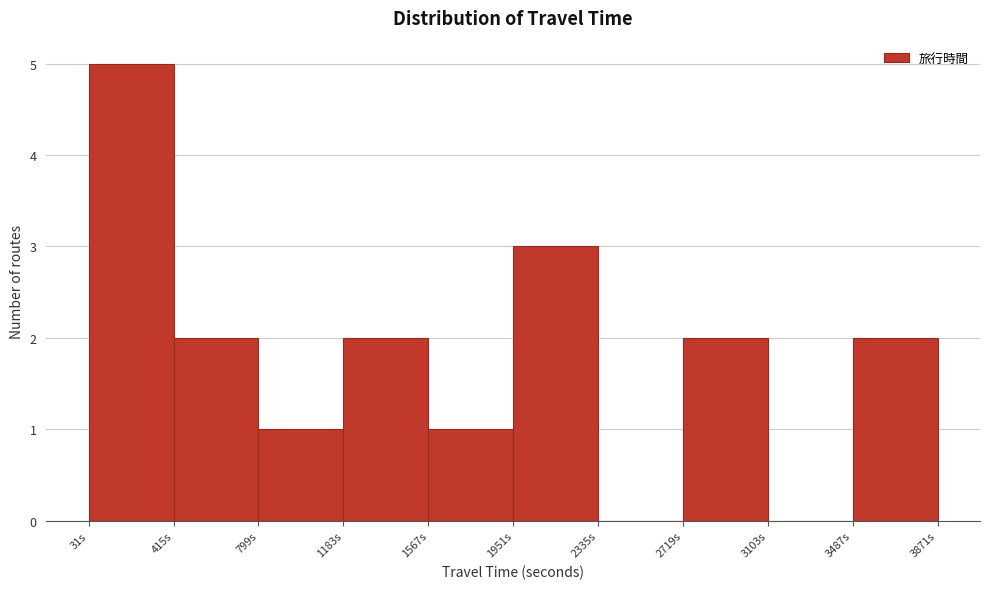

Reading left to right, list every bar in this chart as the range it spans on the x-axis followed by its height. Neither the bar edges nor the heights are printed on the chart, so give them approximately, as read against the axes.

50 to 400: 5
400 to 800: 2
800 to 1200: 1
1200 to 1550: 2
1550 to 1950: 1
1950 to 2350: 3
2350 to 2700: 0
2700 to 3100: 2
3100 to 3500: 0
3500 to 3850: 2